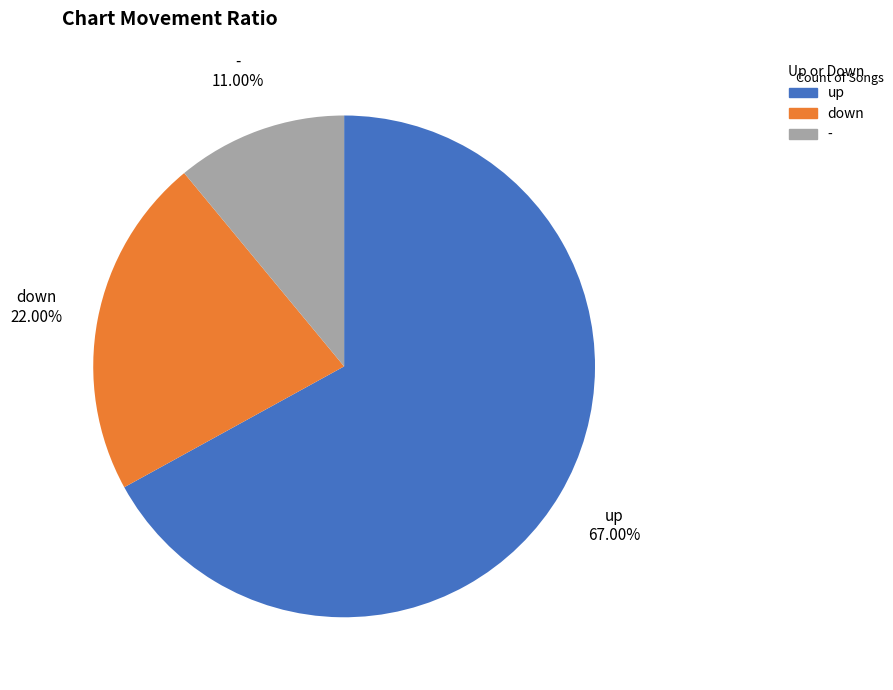

How much of the chart is everything except up?

33.0%